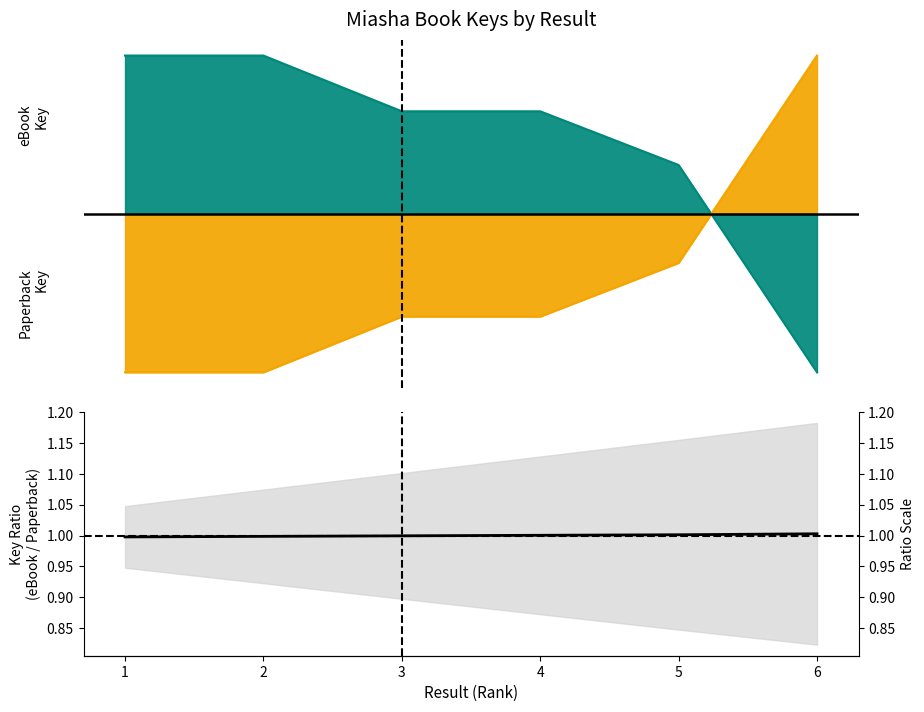

Reading left to right, extract all data points from this chart.

eBook Key: 0.5	0.5	0.3	0.3	0.2	-0.5
Paperback Key: -0.5	-0.5	-0.3	-0.3	-0.2	0.5